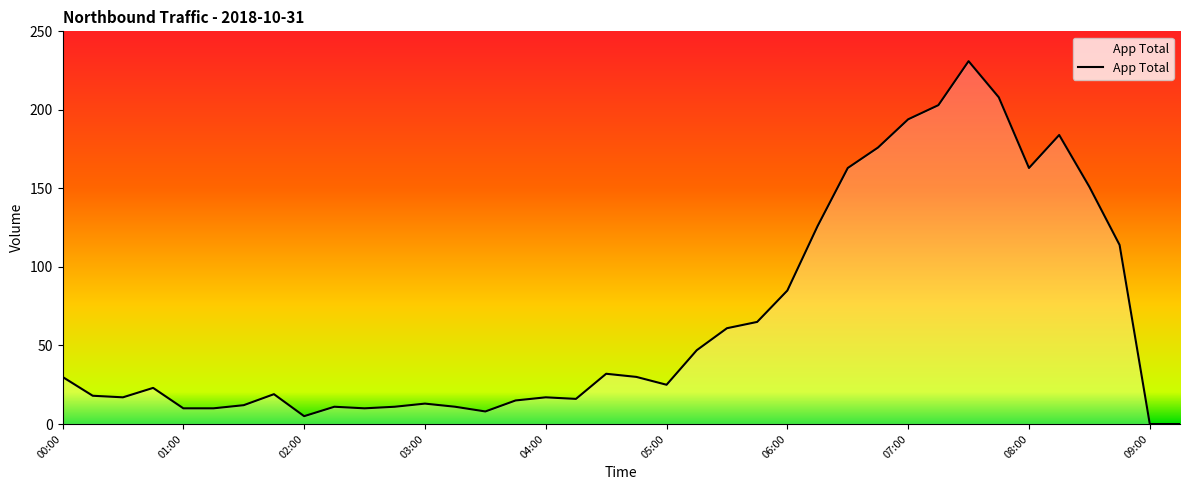

How many lines are shown in the chart?

1